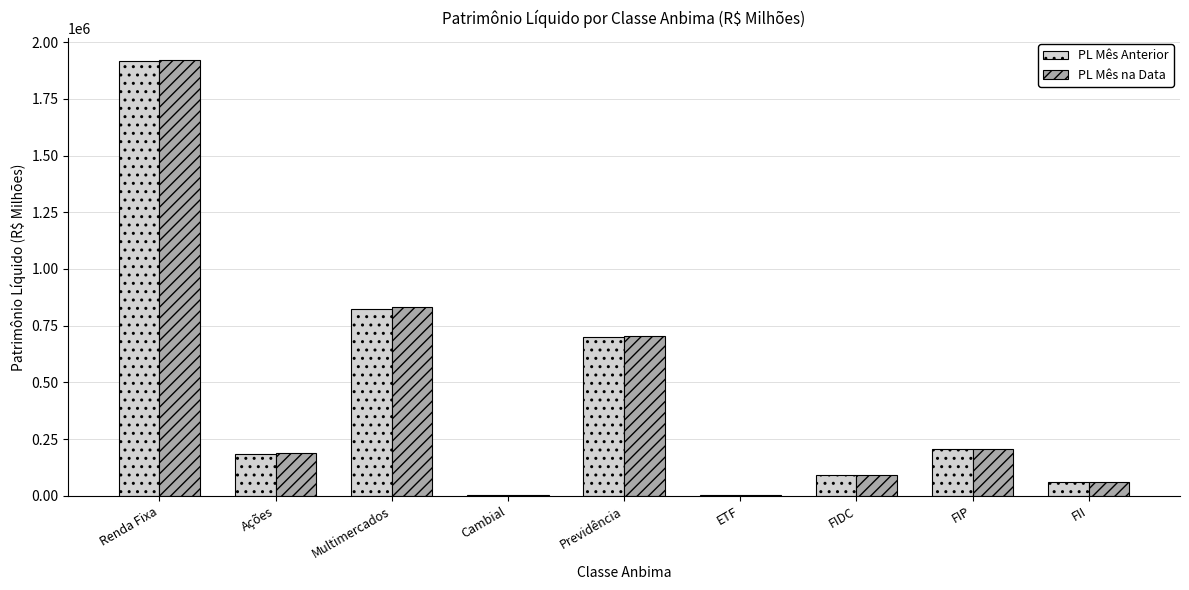

What is the sum of all PL Mês Anterior values?

3997386.5